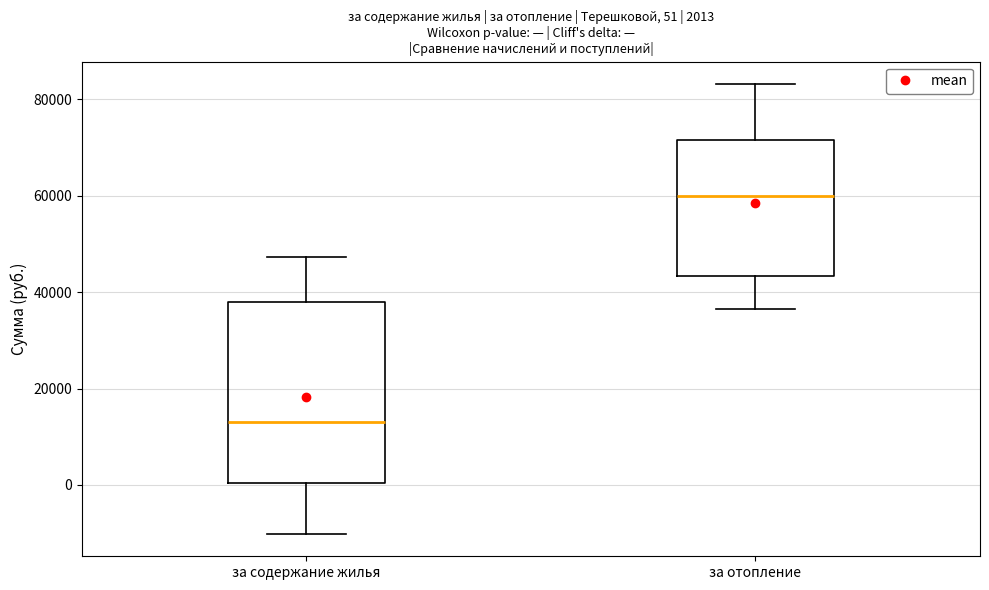

Which box's median line is the highest?

за отопление